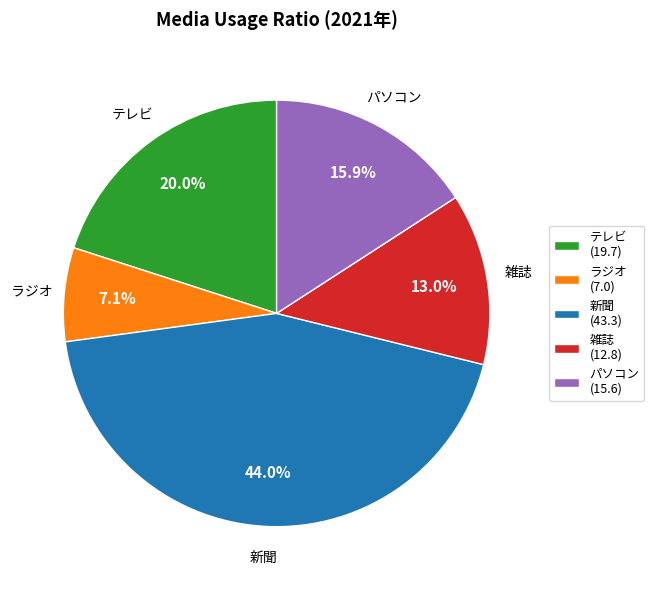

What is the ratio of the value at パソコン (15.6) to the value at 雑誌 (12.8)?

1.2